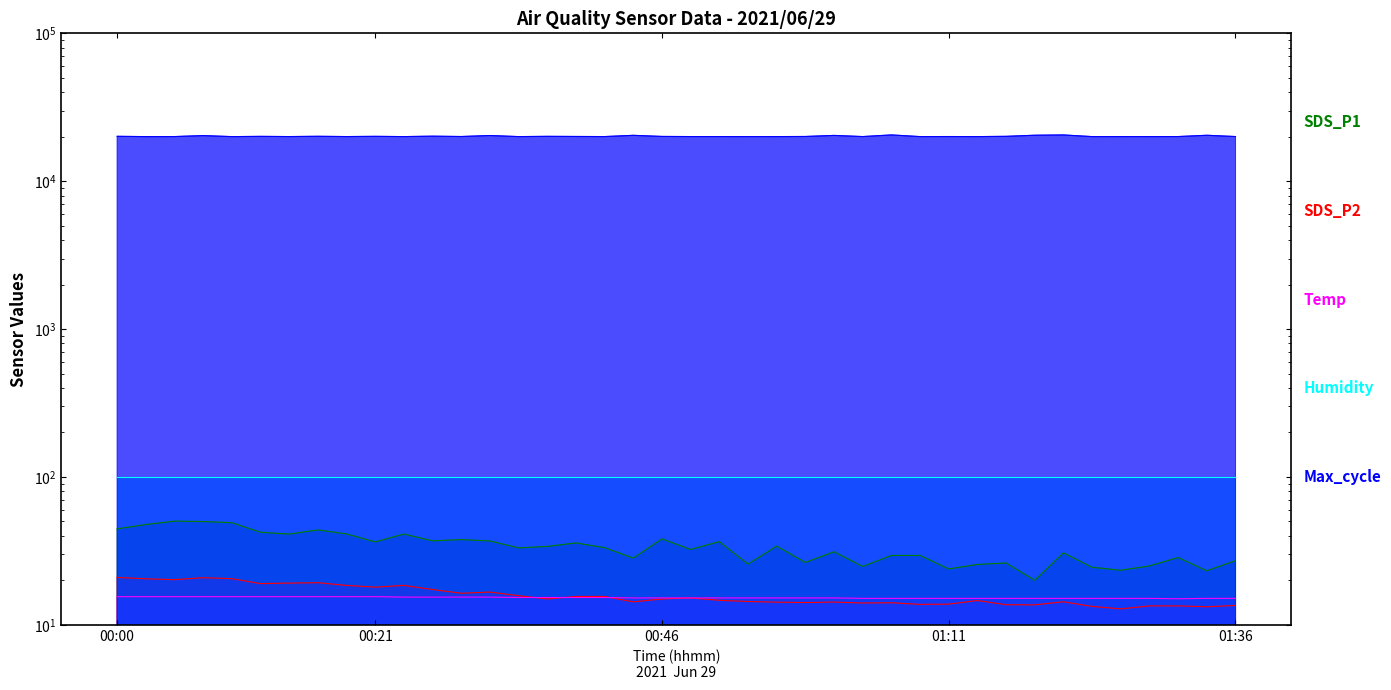

True or false: Temp has more than 2 points higher than both neighbors.

False